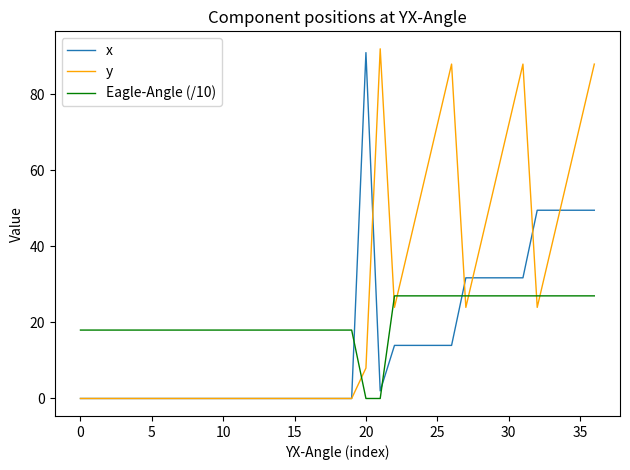

How many lines are shown in the chart?

3